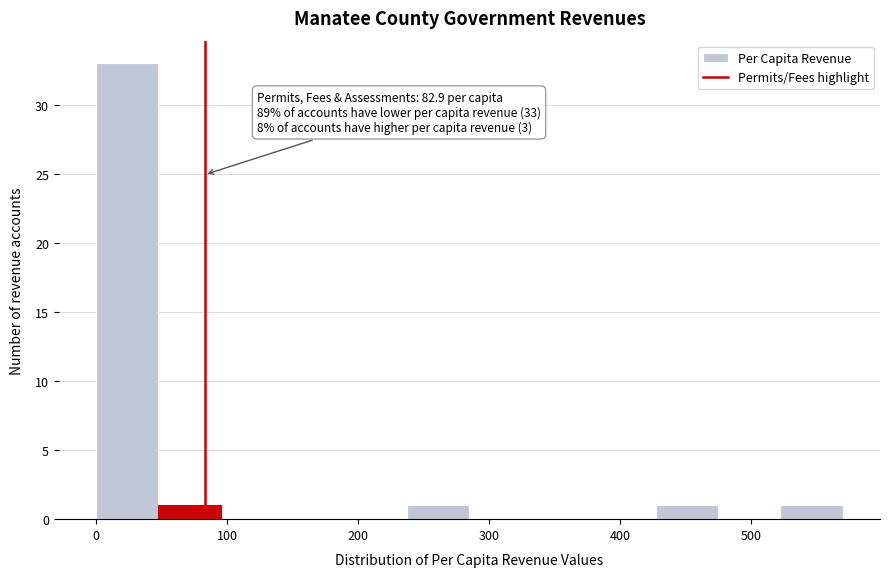

Which range on the x-axis has the tallest bar?

0 to 50